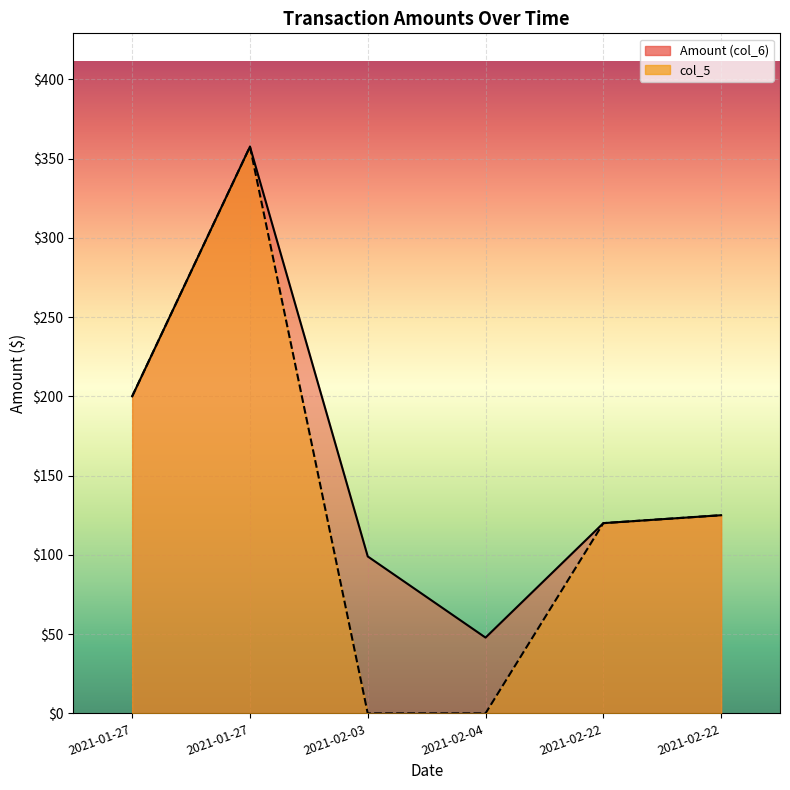

True or false: Amount (col_6) and col_5 cross at least once.

False